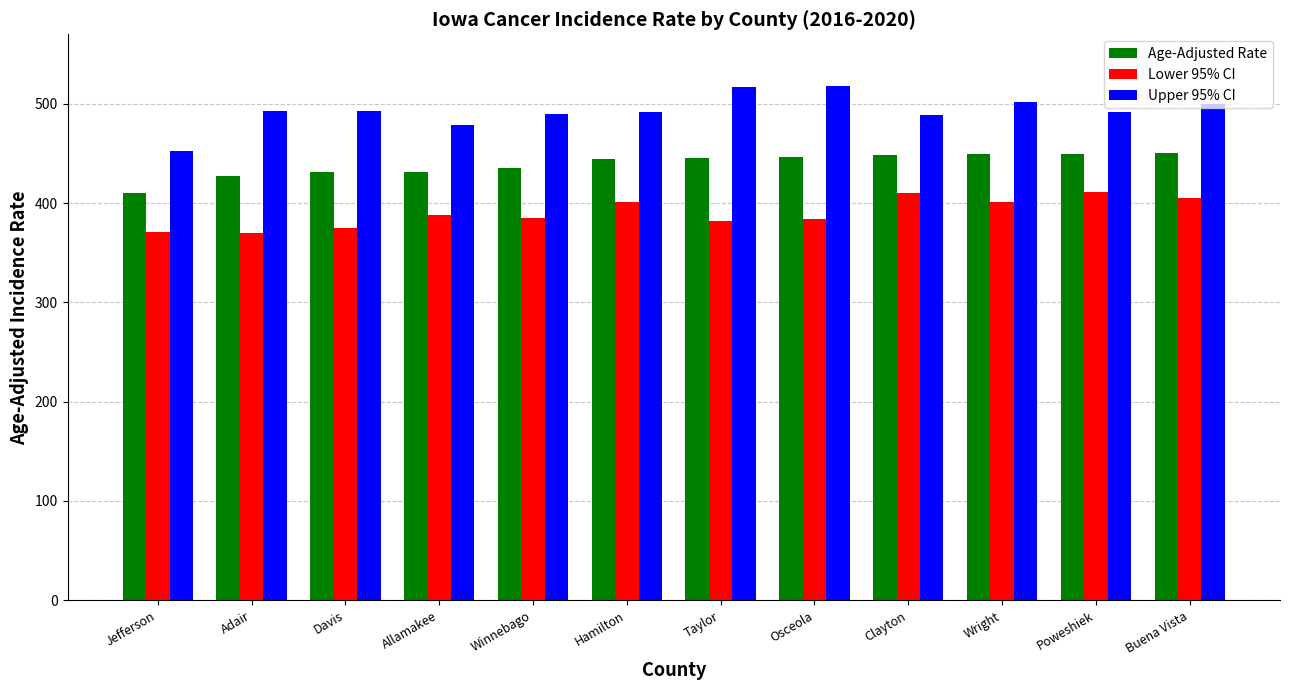

Rank the series at Poweshiek from highest to lowest value.

Upper 95% CI, Age-Adjusted Rate, Lower 95% CI